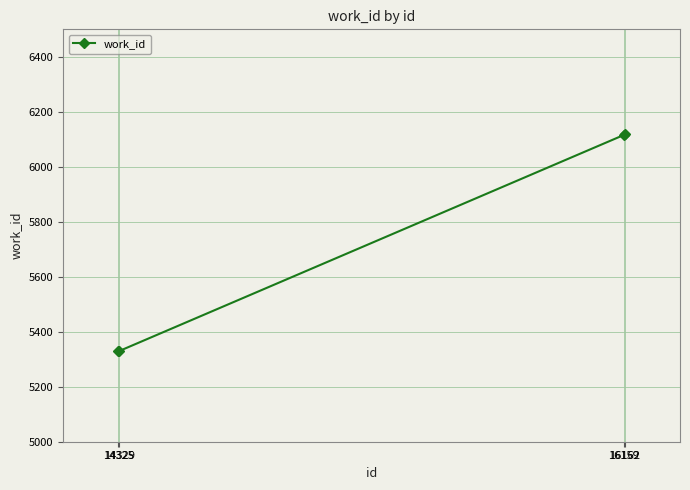

Is it true that the value at 14329 is 5330?

True